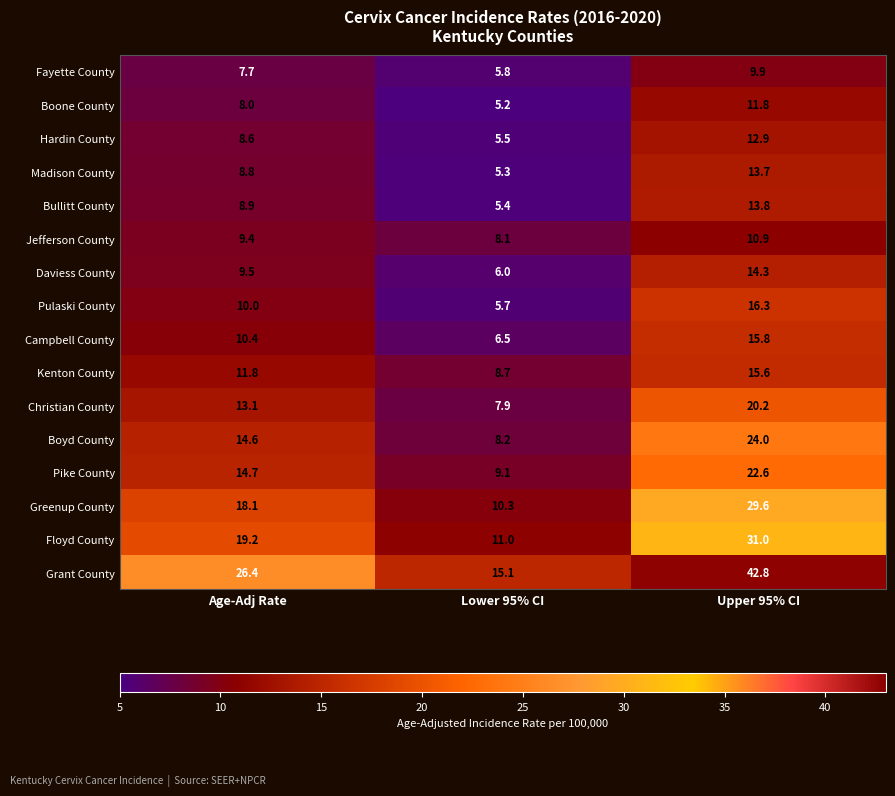

At Lower 95% CI, list the series in order from smallest to largest.

Boone County, Madison County, Bullitt County, Hardin County, Pulaski County, Fayette County, Daviess County, Campbell County, Christian County, Jefferson County, Boyd County, Kenton County, Pike County, Greenup County, Floyd County, Grant County